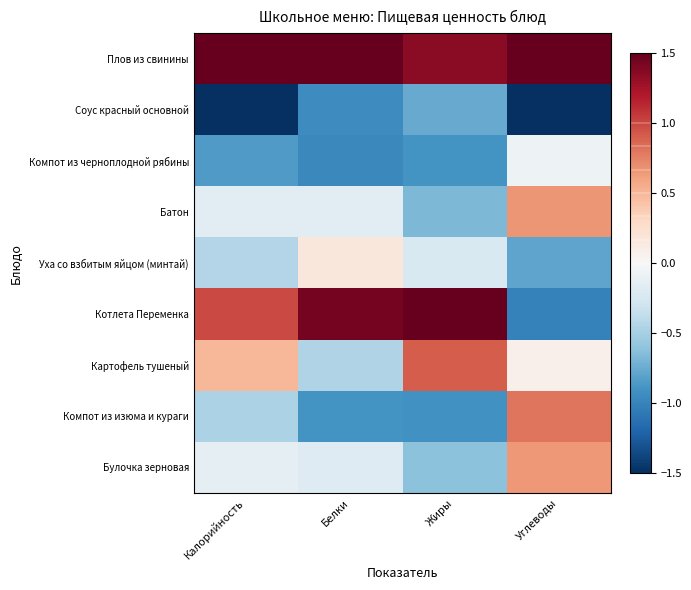

At which category does the chart reach its minimum across all series?

Углеводы